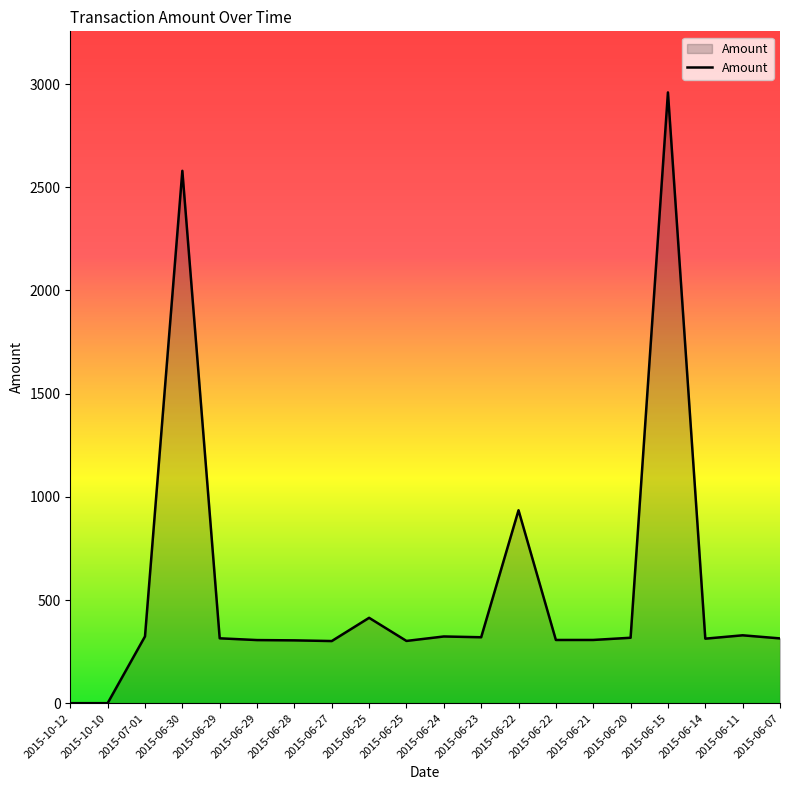

Read the value at 2015-06-22.

935.0